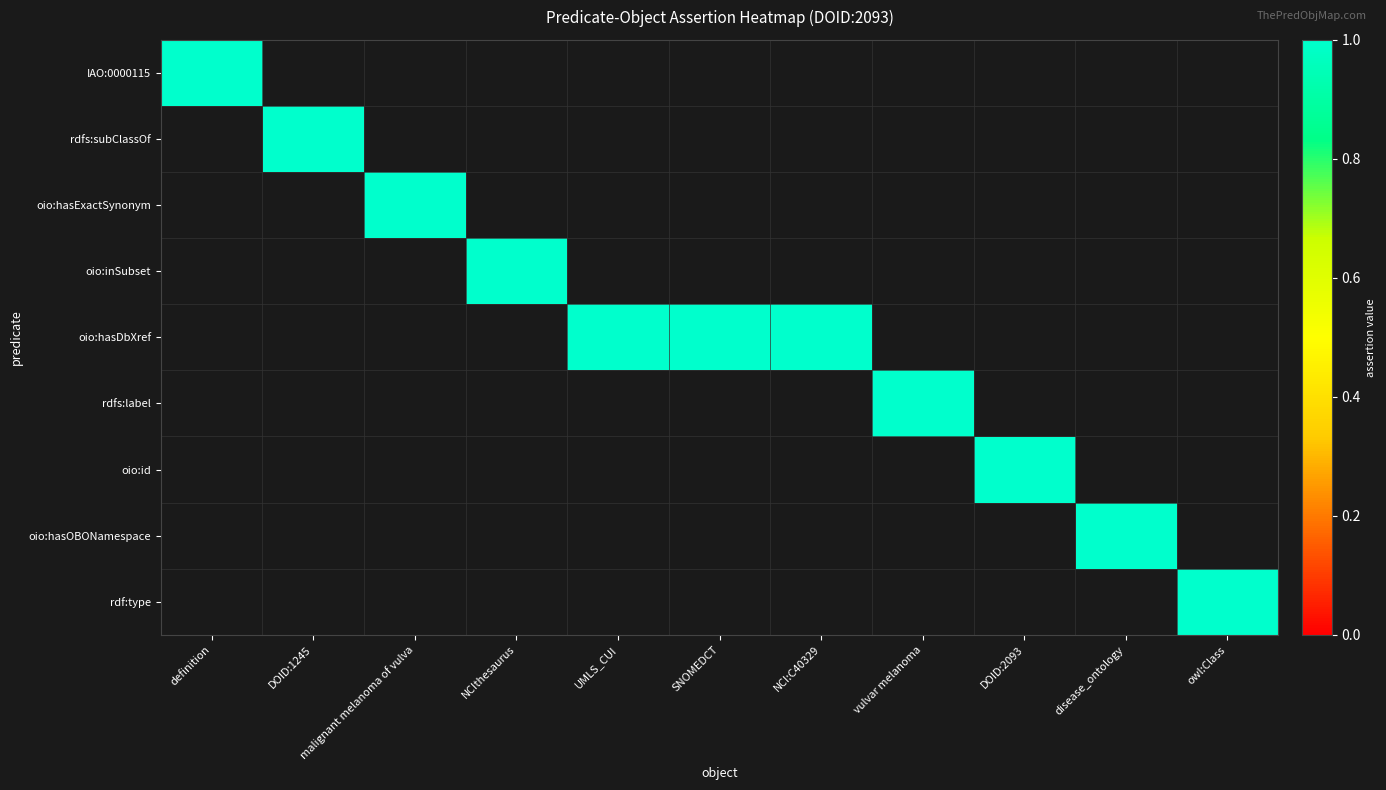

Reading left to right, transcribe all the data shown in this chart.

IAO:0000115: 1	0	0	0	0	0	0	0	0	0	0
rdfs:subClassOf: 0	1	0	0	0	0	0	0	0	0	0
oio:hasExactSynonym: 0	0	1	0	0	0	0	0	0	0	0
oio:inSubset: 0	0	0	1	0	0	0	0	0	0	0
oio:hasDbXref: 0	0	0	0	1	1	1	0	0	0	0
rdfs:label: 0	0	0	0	0	0	0	1	0	0	0
oio:id: 0	0	0	0	0	0	0	0	1	0	0
oio:hasOBONamespace: 0	0	0	0	0	0	0	0	0	1	0
rdf:type: 0	0	0	0	0	0	0	0	0	0	1